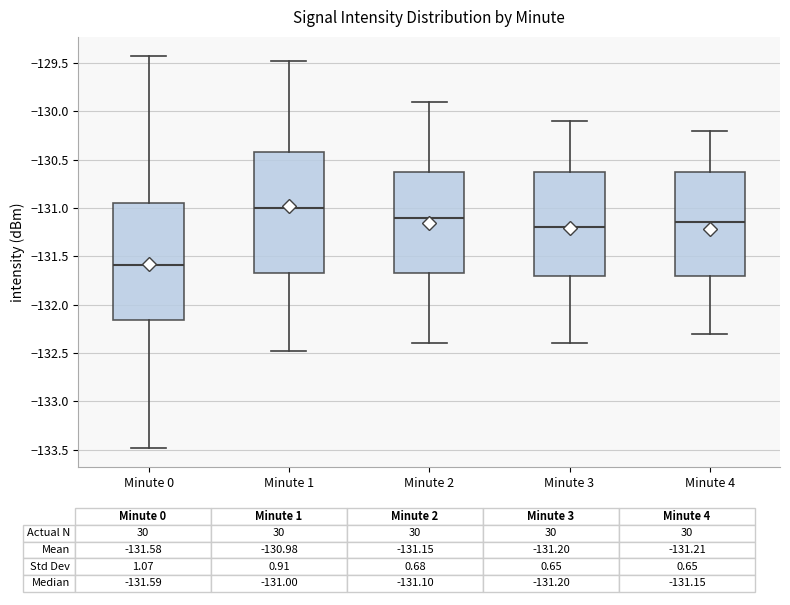

Where is the upper edge of the box for Minute 0 on the y-axis? The values are not printed on the chart, so give them approximately, as read against the axis.

-130.95